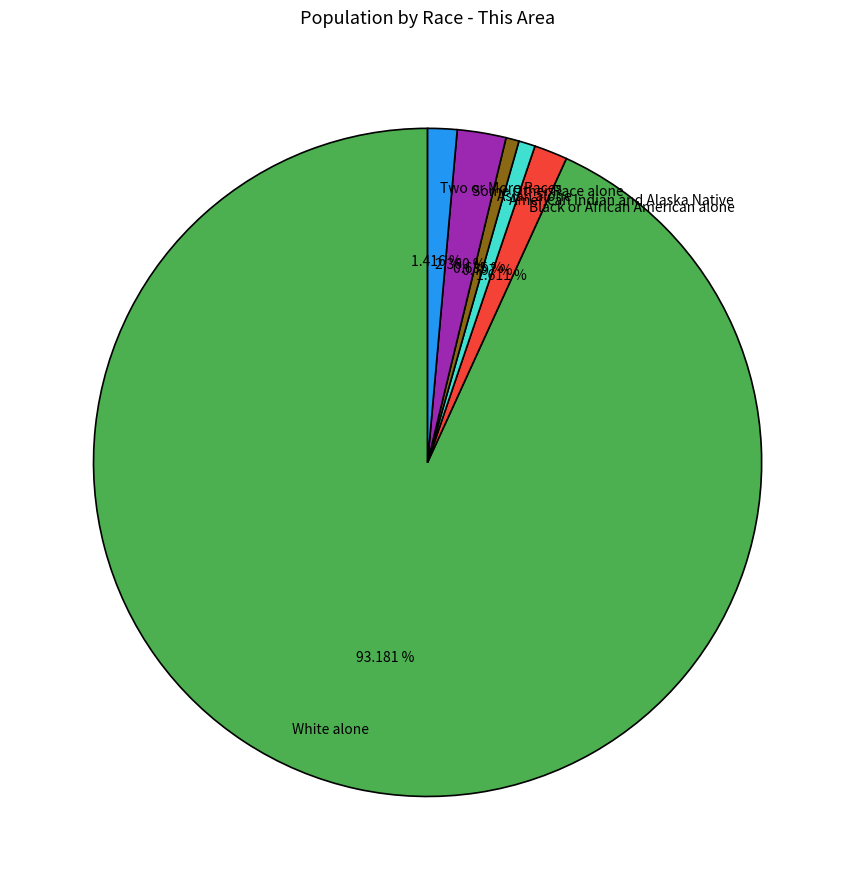

How many slices are in this pie chart?

6